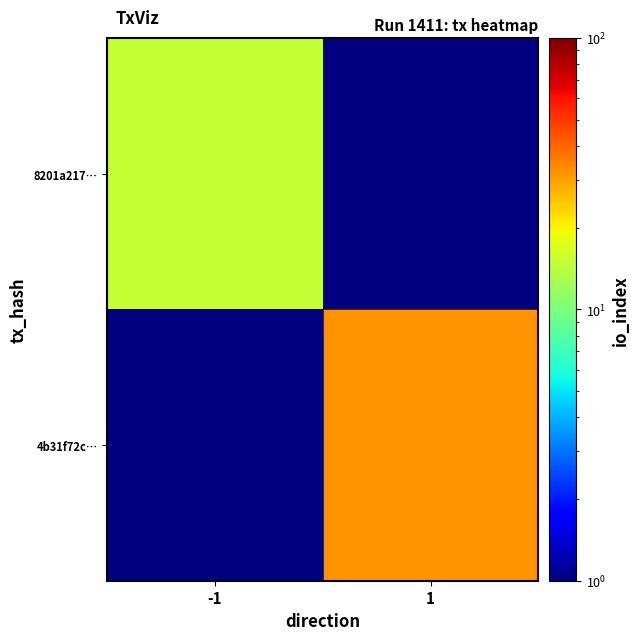

Which category has the lowest value in the 8201a217… series?

-1